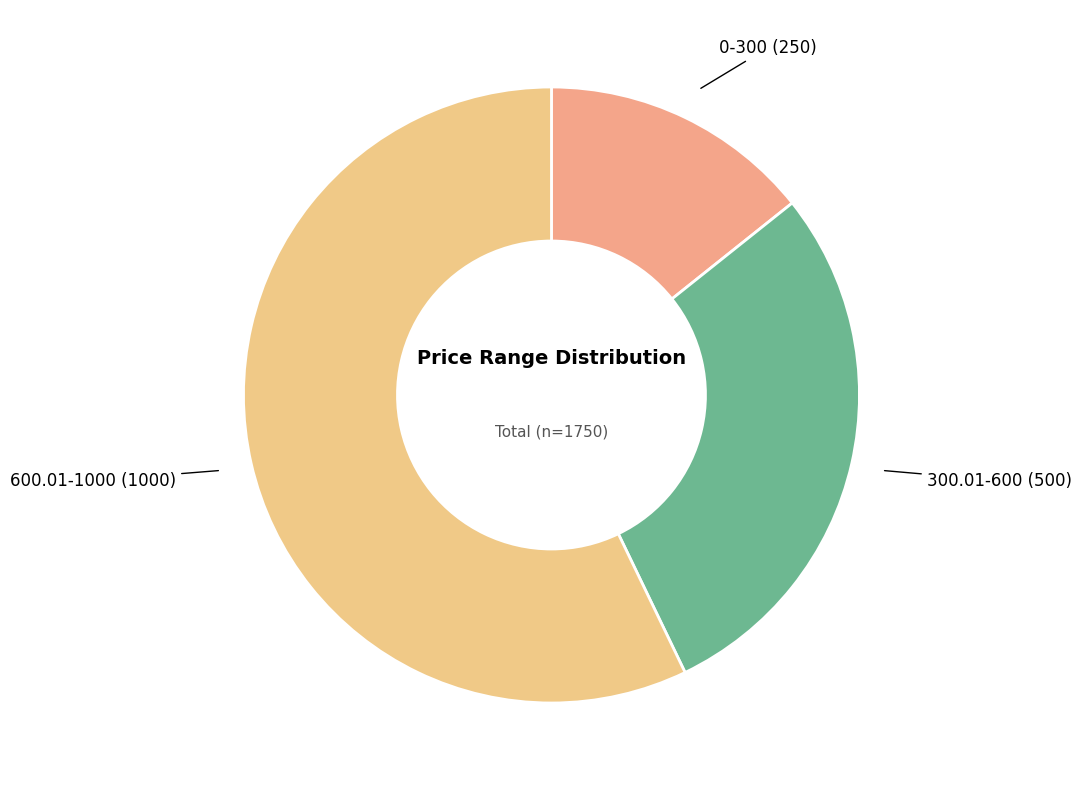

Which slice is the smallest?

0-300